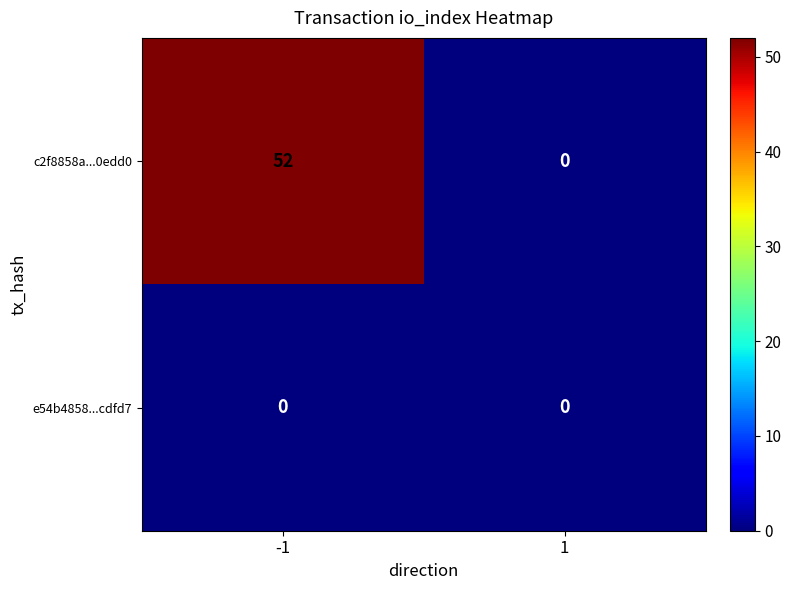

The e54b4858...cdfd7 series shows 0 at 1. True or false?

True